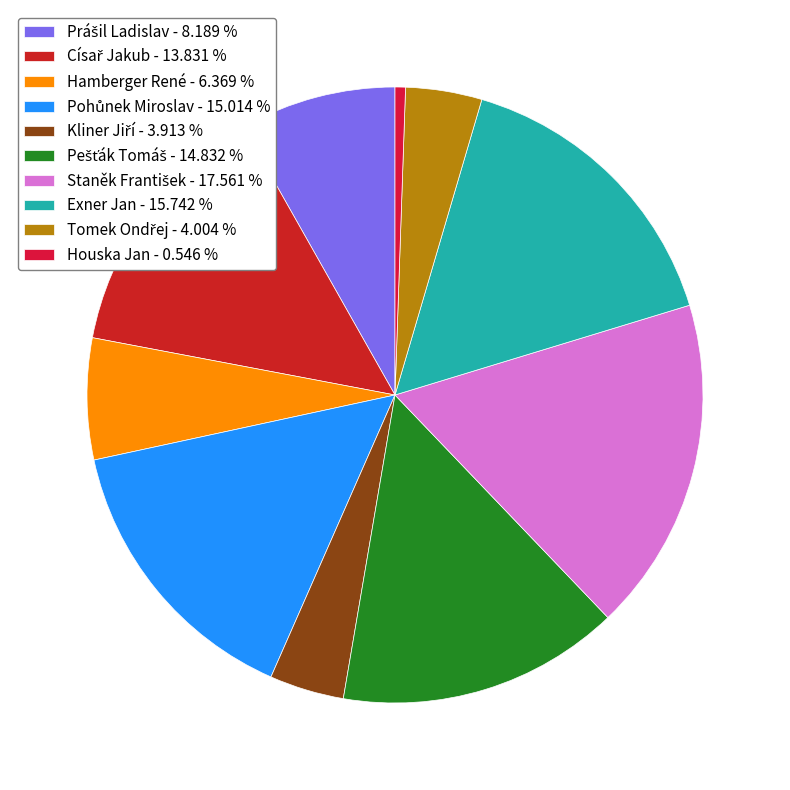

How many segments does this pie chart have?

10